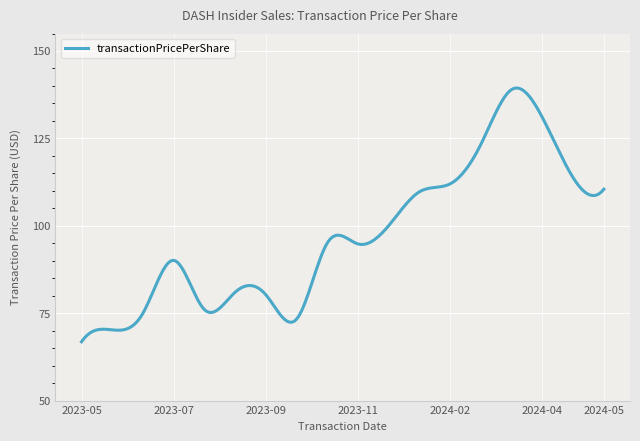

What is the difference between the maximum and minimum values?

72.6